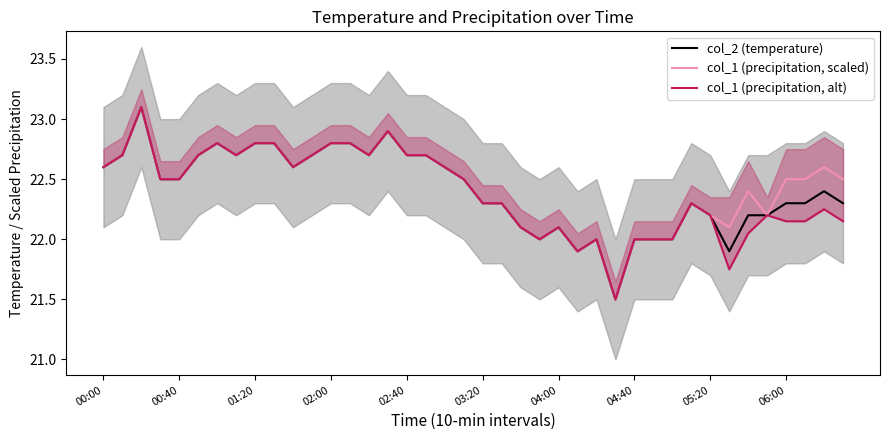

Does the chart display data point markers on the line(s)?

No